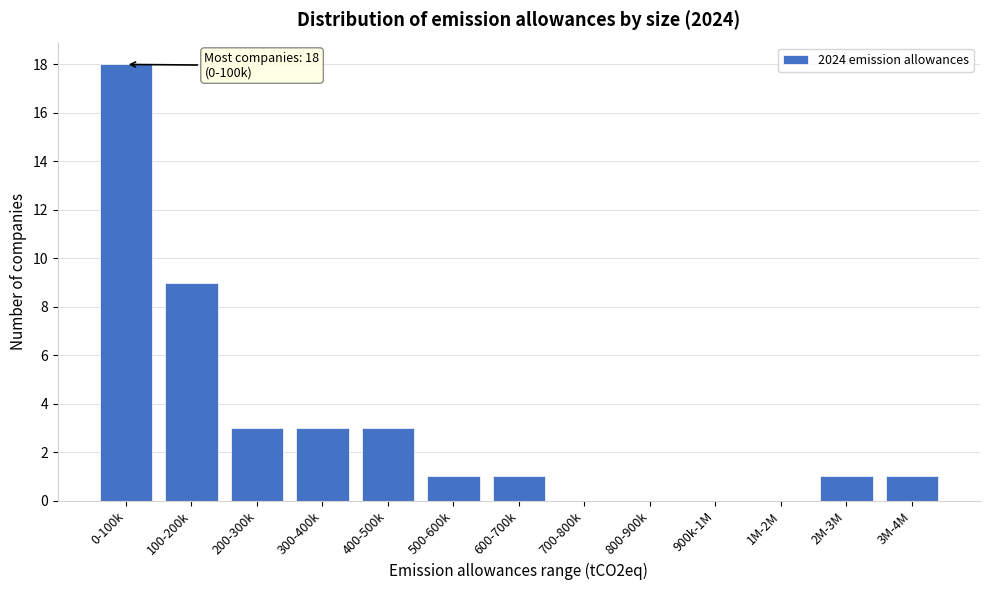

Reading right to left, transcribe all the data shown in this chart.

3M-4M=1	2M-3M=1	1M-2M=0	900k-1M=0	800-900k=0	700-800k=0	600-700k=1	500-600k=1	400-500k=3	300-400k=3	200-300k=3	100-200k=9	0-100k=18